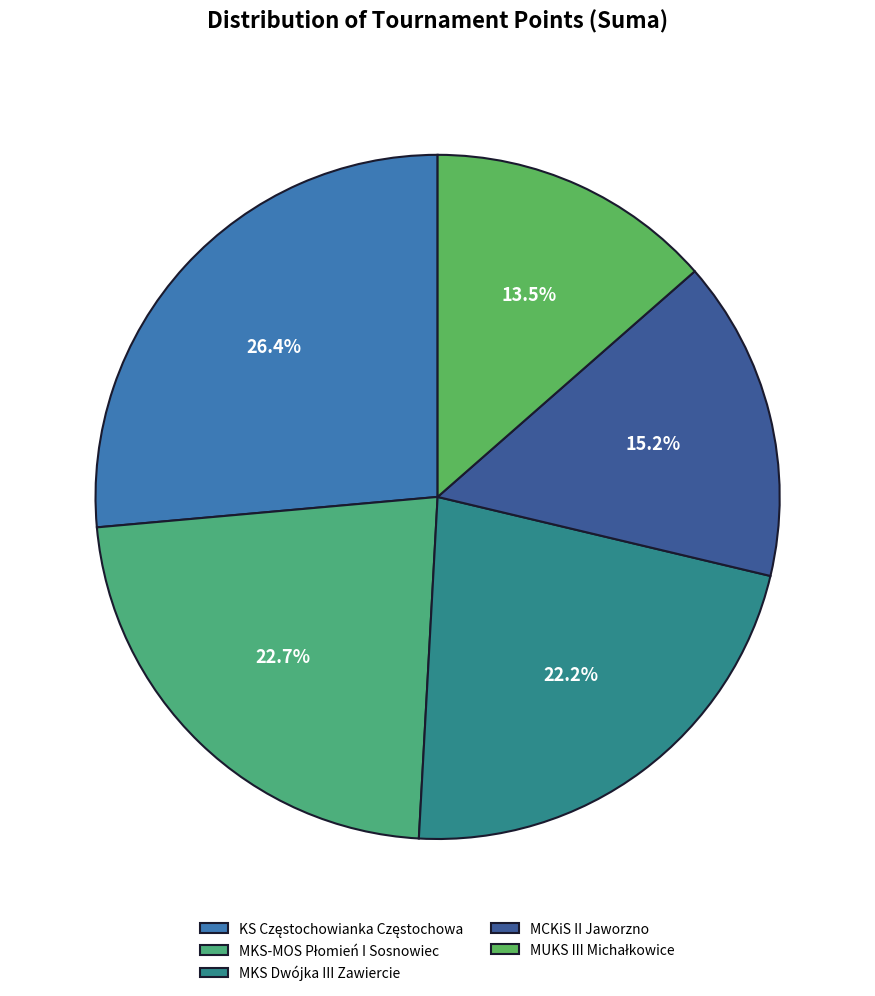

To the nearest percent, what is the average slice percentage?

20%